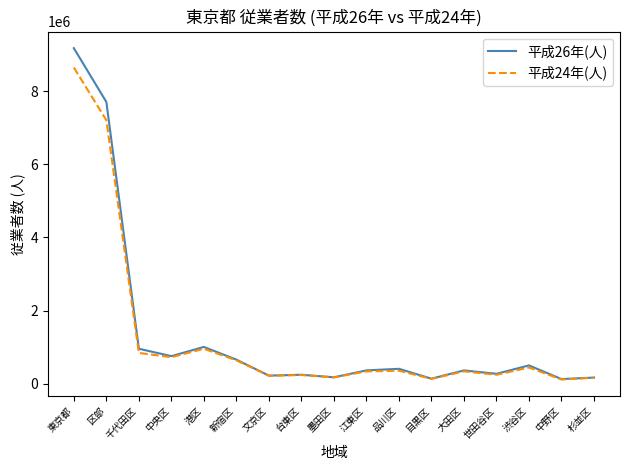

Where is the first local minimum for 平成24年(人)?

中央区